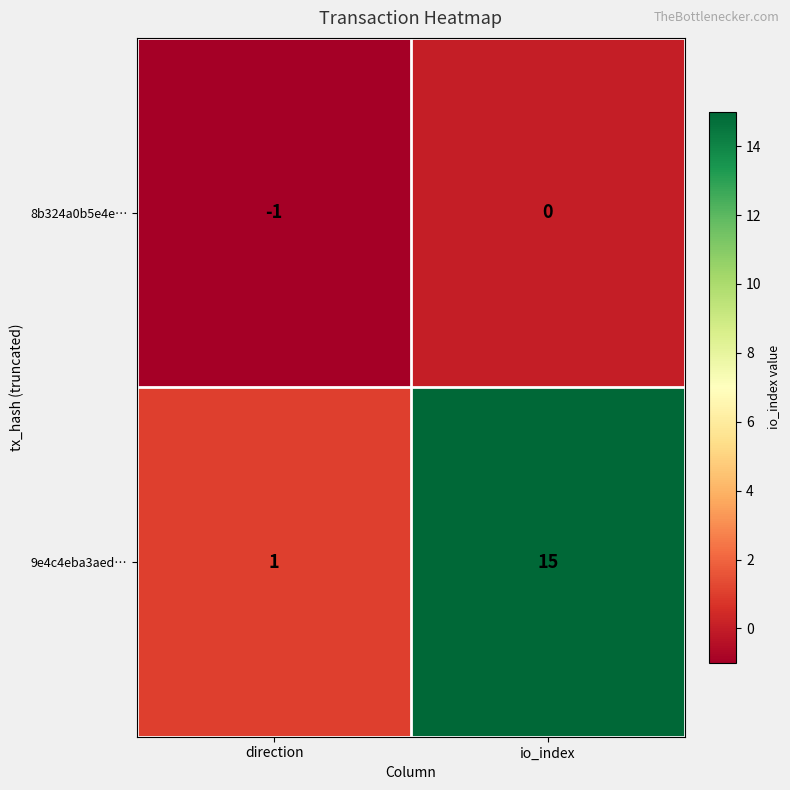

At which category does the chart reach its peak across all series?

io_index